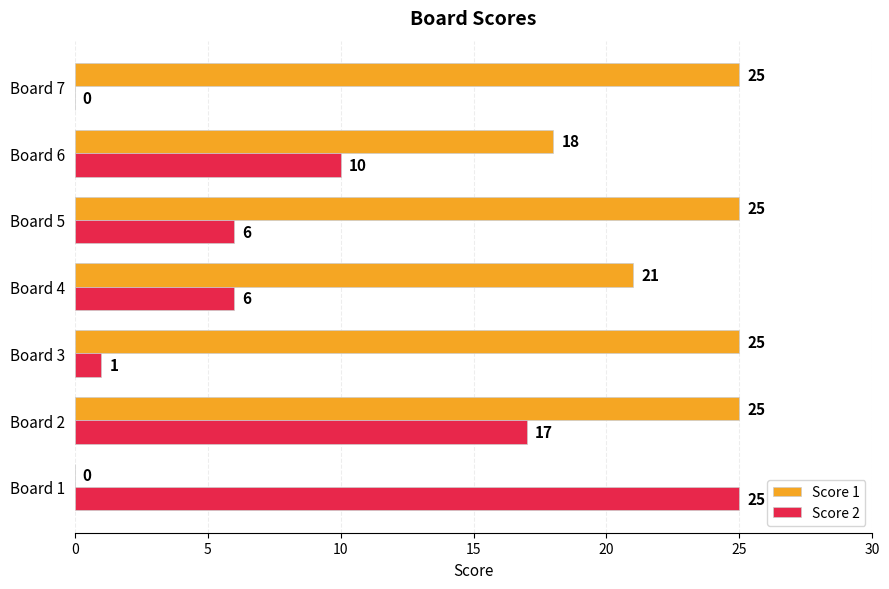

Count the number of data series in this chart.

2